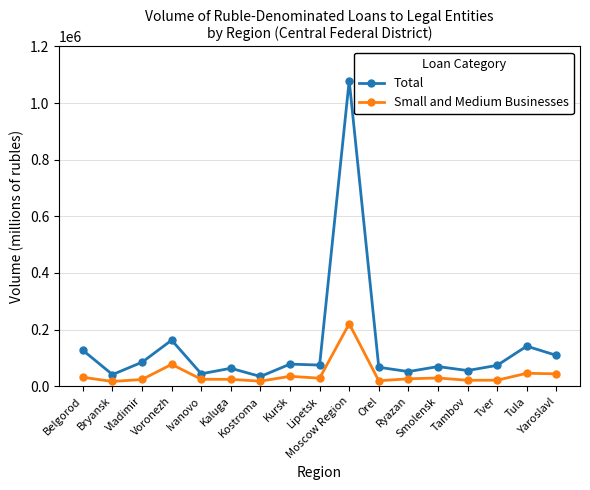

True or false: Small and Medium Businesses has a value of 28982 at Smolensk.

True